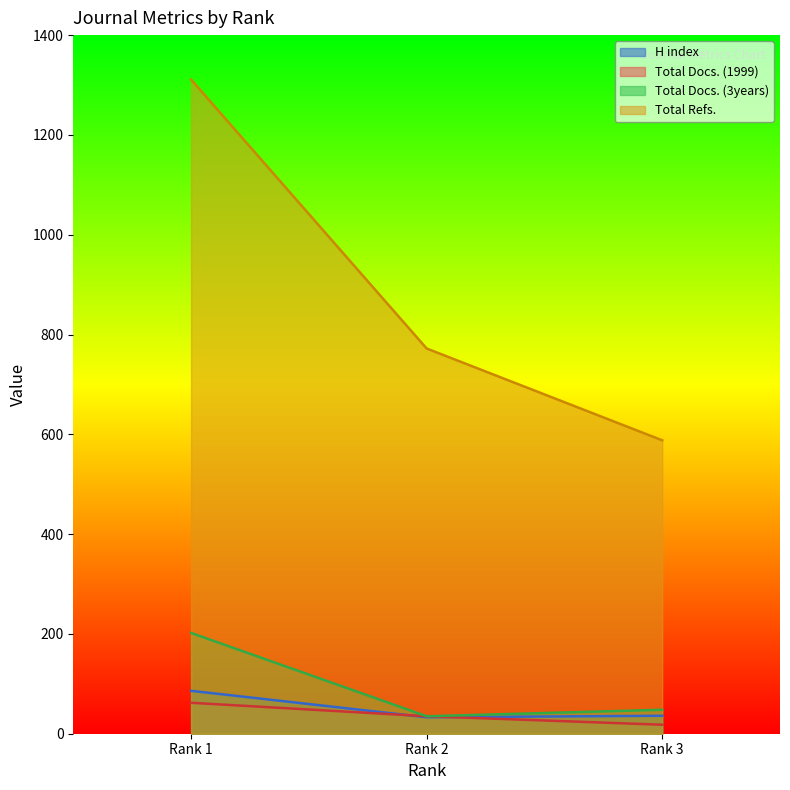

The value of Total Docs. (1999) at Rank 2 is 35. True or false?

True